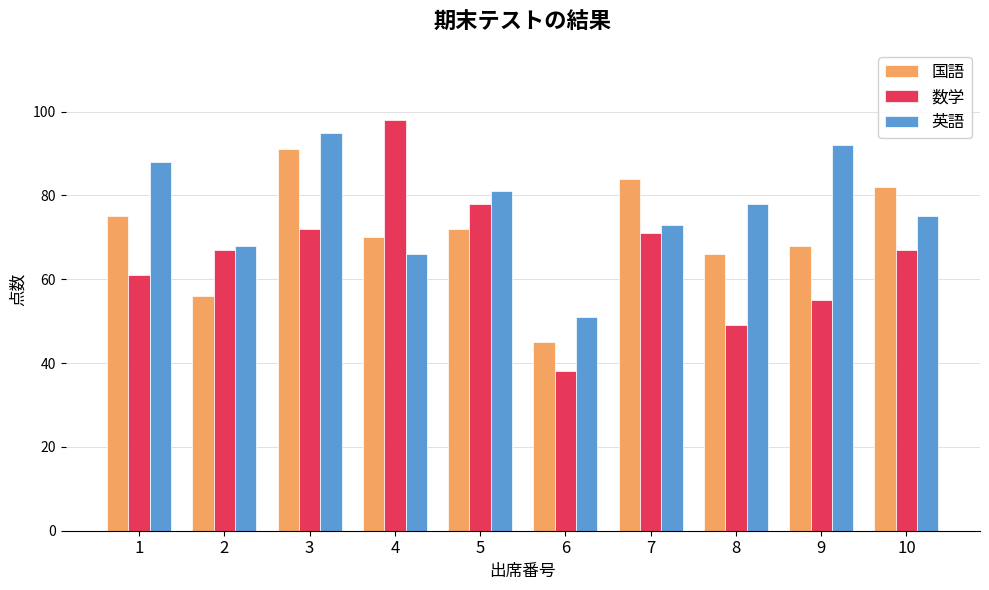

At how many categories does at least one series exceed 42?

10